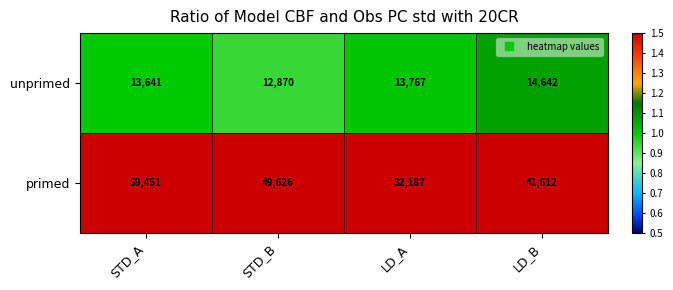

Which label corresponds to the smallest value in the chart?

STD_B